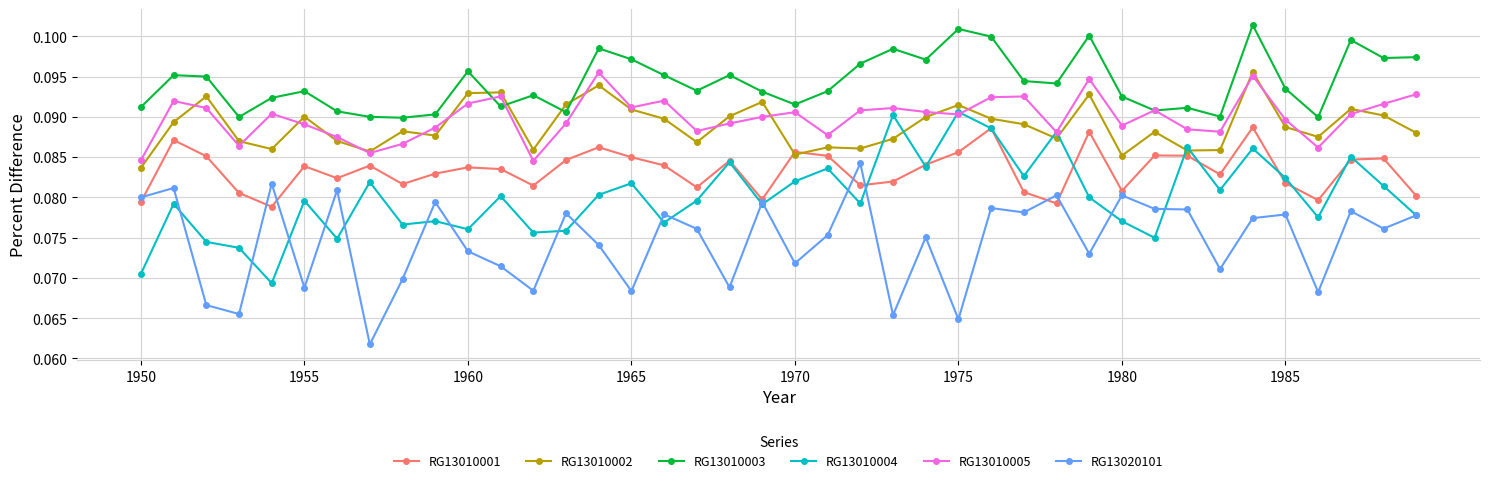

True or false: RG13010001 and RG13010005 intersect in this chart.

False